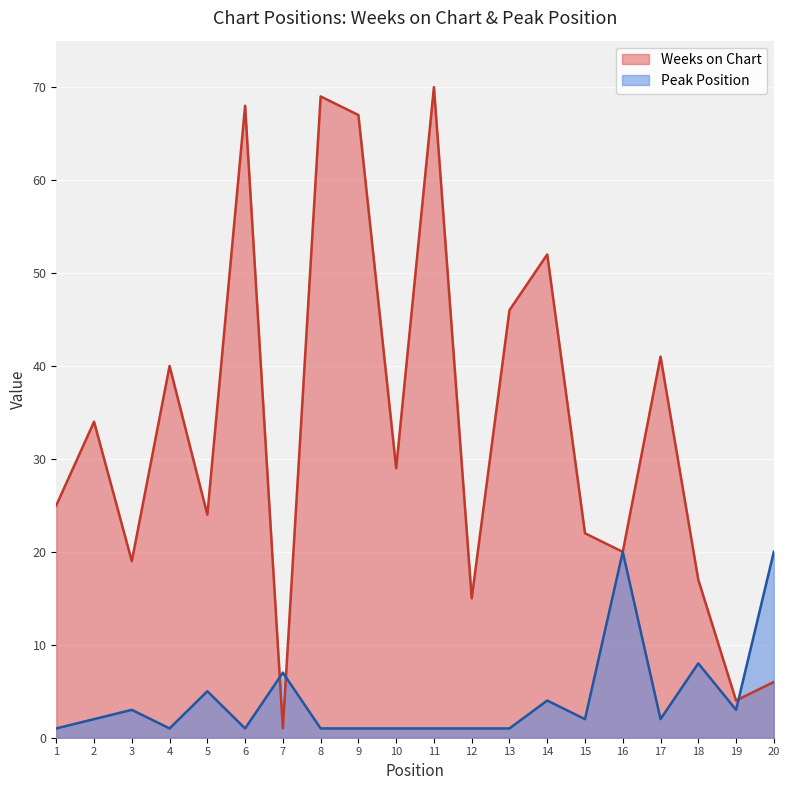

Does the chart display data point markers on the line(s)?

No